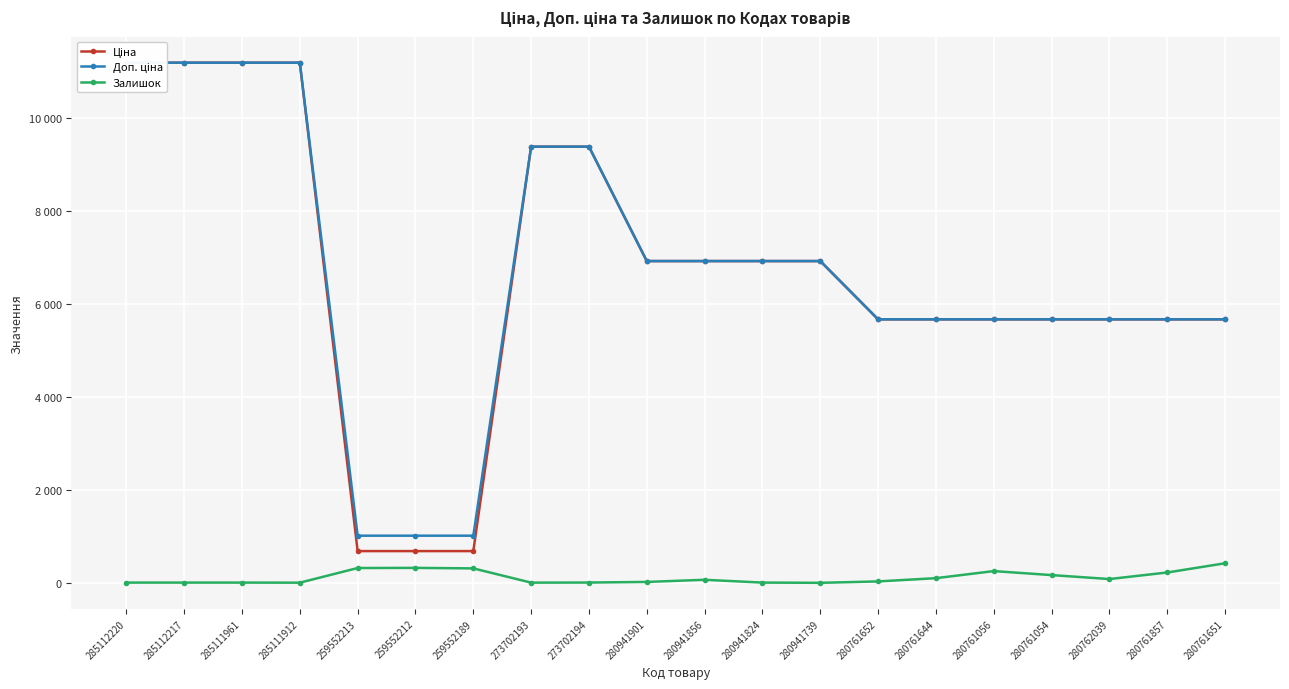

What is the spread (max minus min) of values at 259552189?

702.6